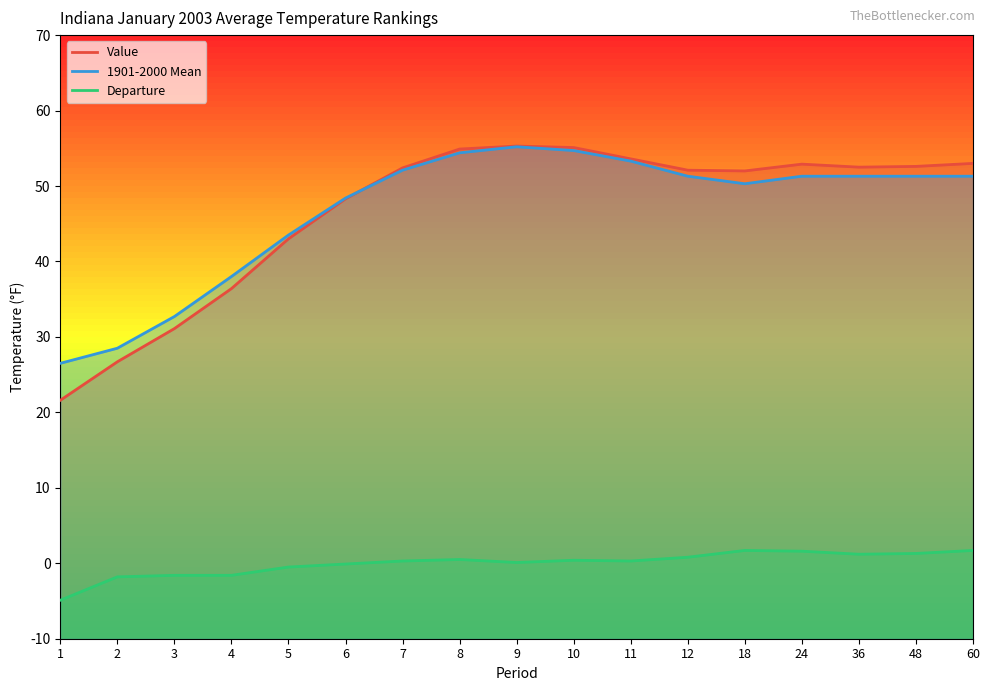

Is the value of Value at 2 greater than the value of Departure at 11?

Yes